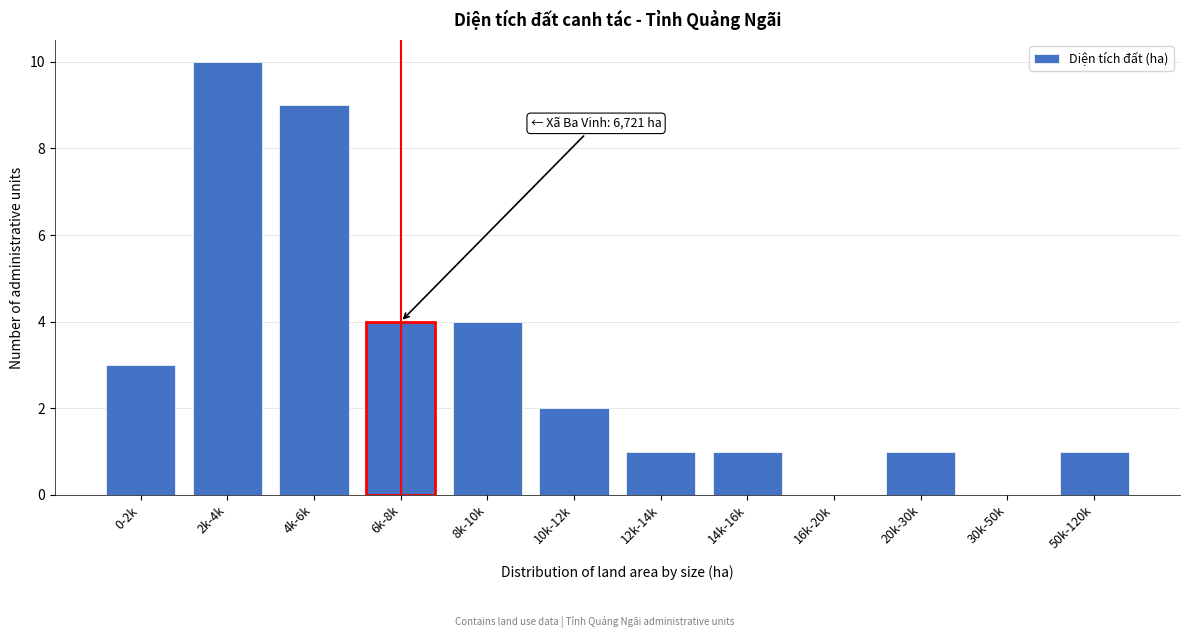

Reading left to right, what are all the values shown in this chart?

0-2k=3	2k-4k=10	4k-6k=9	6k-8k=4	8k-10k=4	10k-12k=2	12k-14k=1	14k-16k=1	16k-20k=0	20k-30k=1	30k-50k=0	50k-120k=1